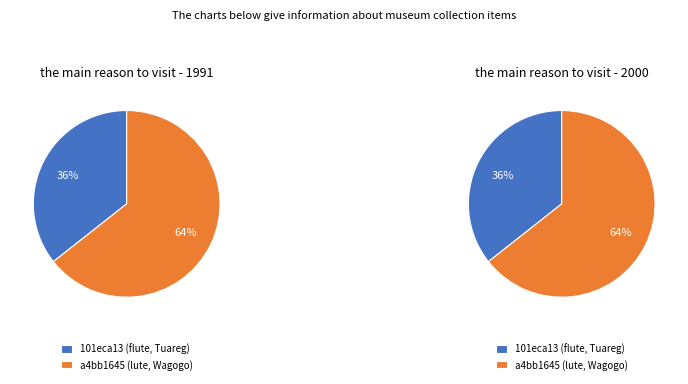

Which category has the biggest portion of the pie?

a4bb1645 (lute, Wagogo)